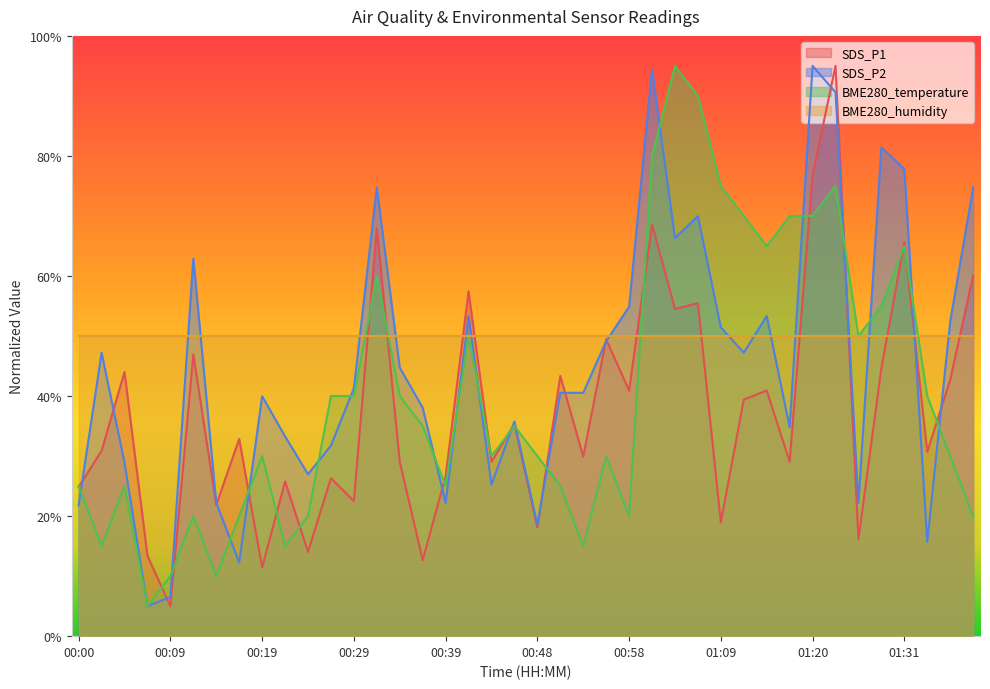

Rank the categories by SDS_P2 value from lowest to highest.

00:07, 00:09, 00:17, 01:34, 00:48, 00:00, 00:14, 00:39, 01:26, 00:44, 00:24, 00:04, 00:26, 00:22, 01:18, 00:46, 00:36, 00:19, 00:51, 00:54, 00:29, 00:34, 00:02, 01:12, 00:56, 01:09, 01:36, 00:41, 01:15, 00:58, 00:12, 01:03, 01:06, 00:31, 01:39, 01:31, 01:29, 01:24, 01:01, 01:20